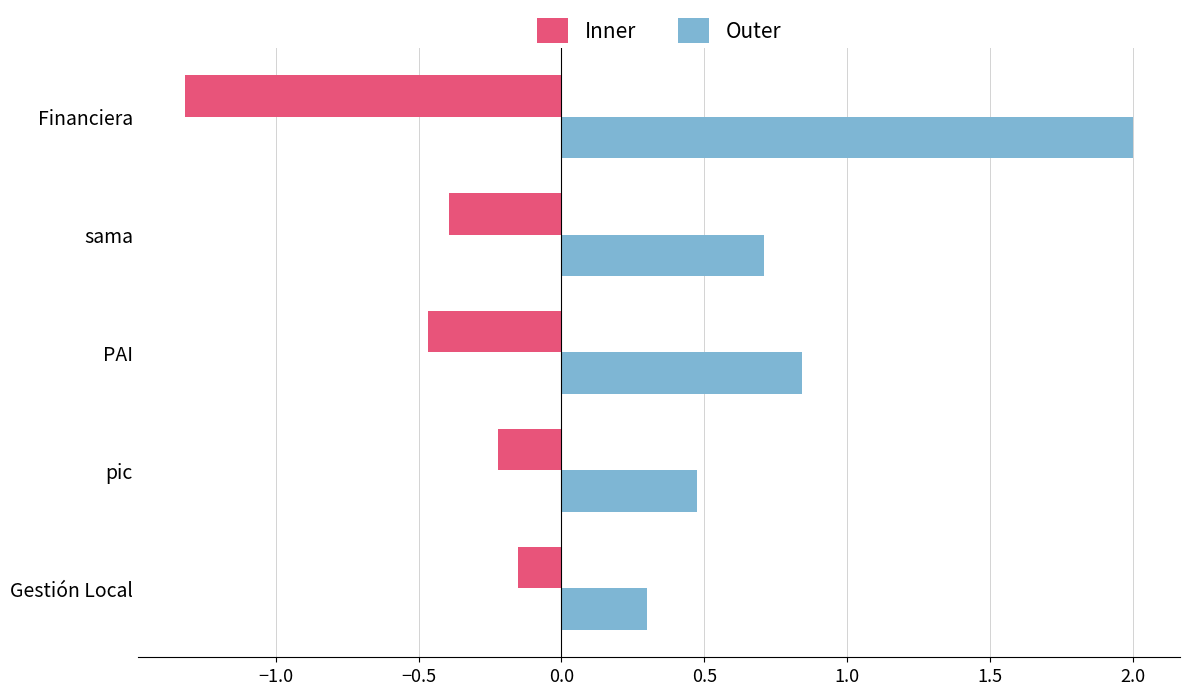

True or false: Inner has a value of -0.3 at Gestión Local.

False